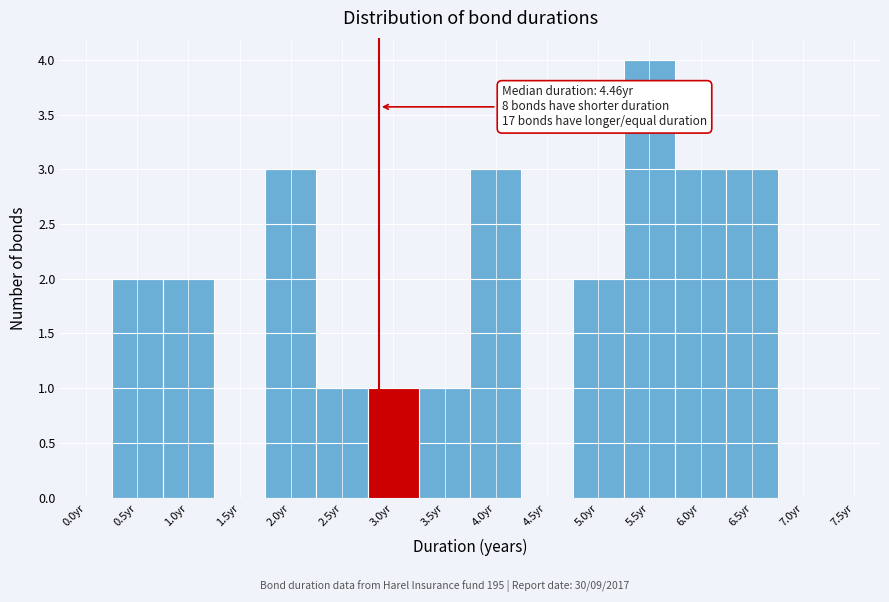

Reading left to right, extract all data points from this chart.

0.0yr=0	0.5yr=2	1.0yr=2	1.5yr=0	2.0yr=3	2.5yr=1	3.0yr=1	3.5yr=1	4.0yr=3	4.5yr=0	5.0yr=2	5.5yr=4	6.0yr=3	6.5yr=3	7.0yr=0	7.5yr=0